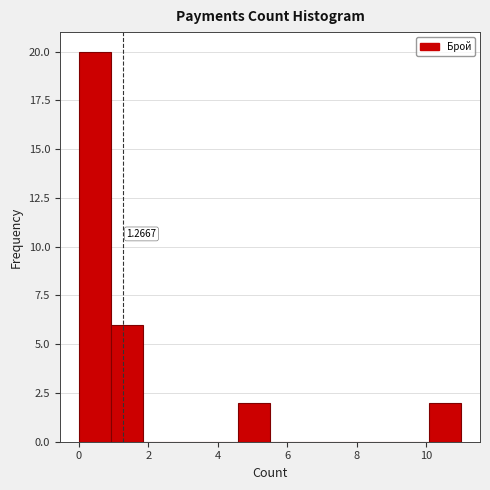

Which range on the x-axis has the tallest bar?

0.0 to 1.0